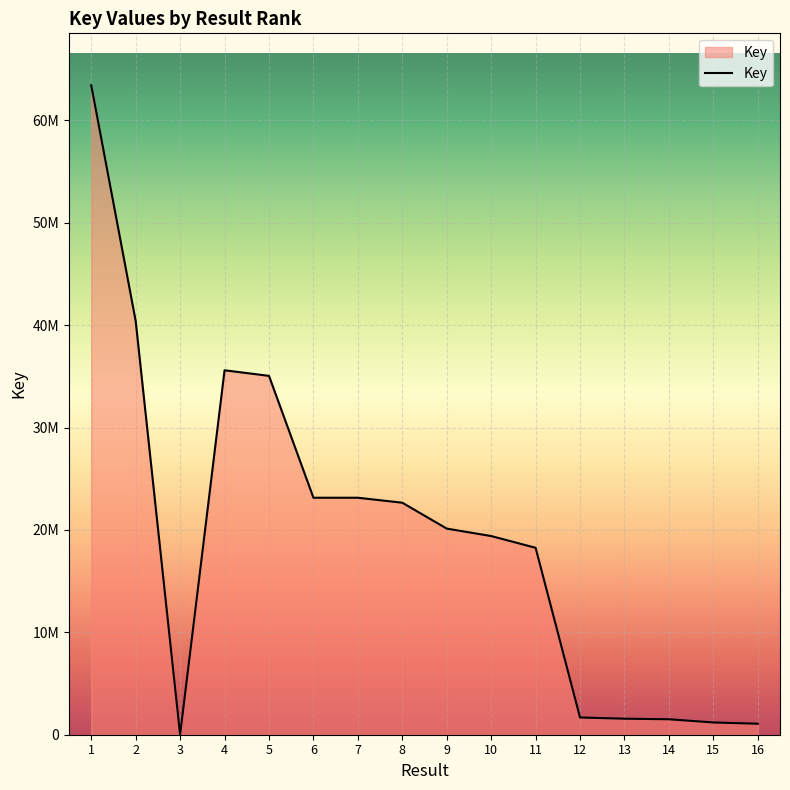

What is the difference between the second highest and second lowest values?

39332292